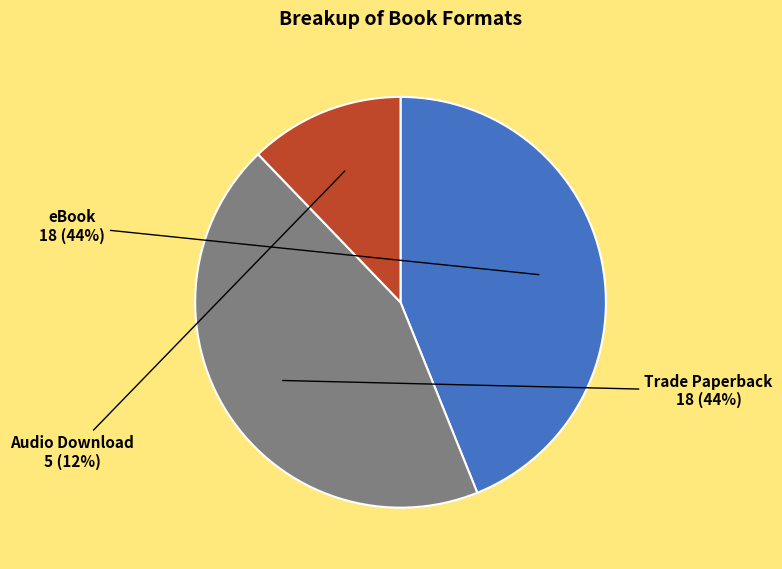

Is the sum of Trade Paperback and Audio Download greater than half?

Yes